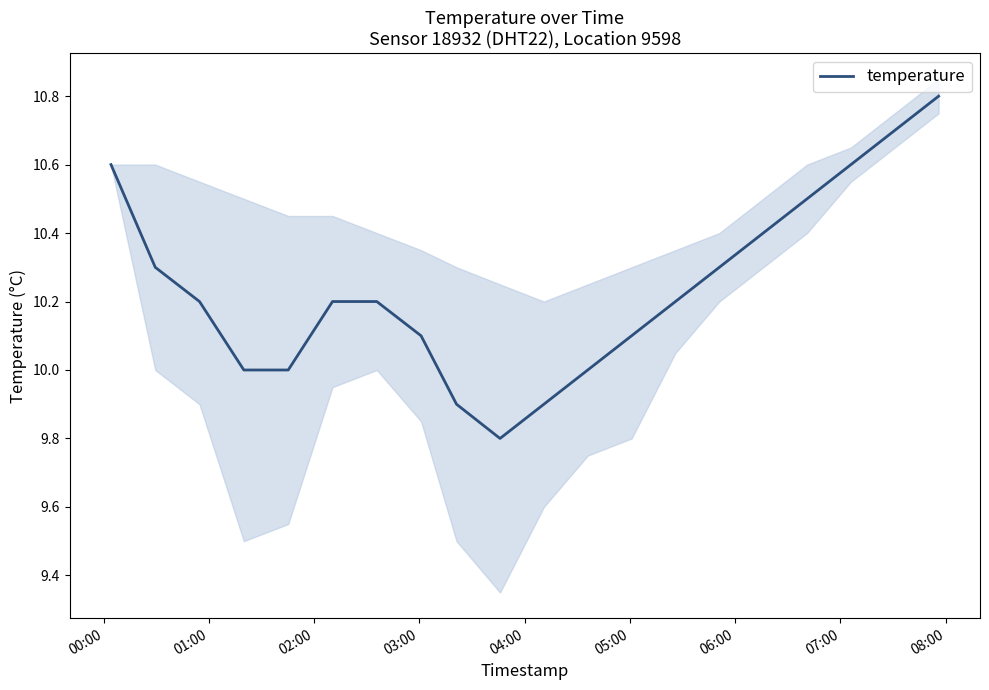

What is the minimum value for temperature?

9.8